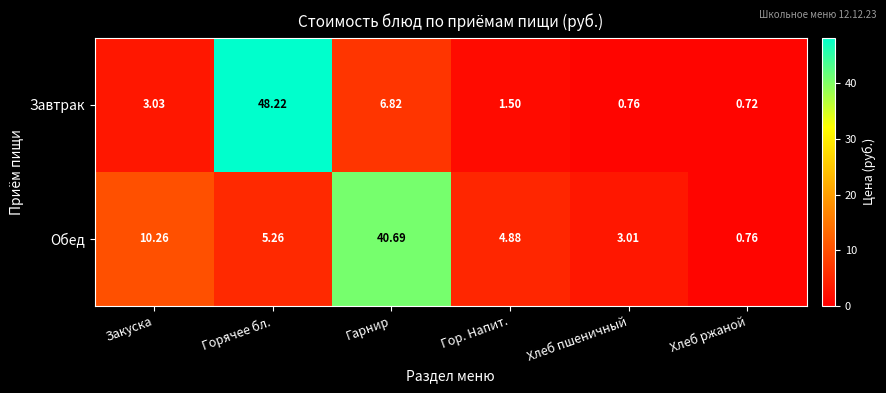

At which label does Завтрак first exceed 3?

Закуска